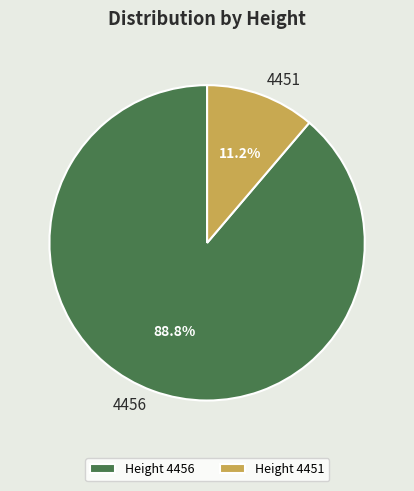

What percentage is the 4456 slice, to the nearest percent?

89%